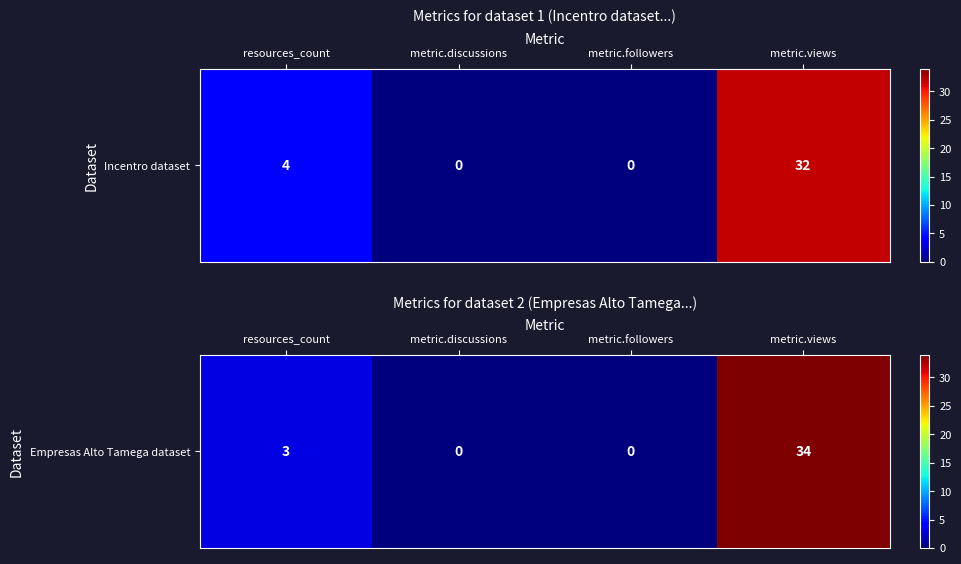

What is the average value?

9